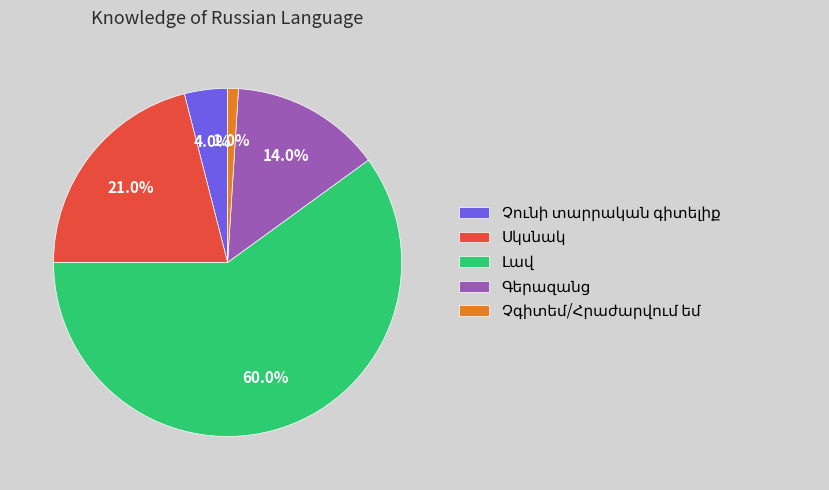

Is there a majority slice in this chart?

Yes